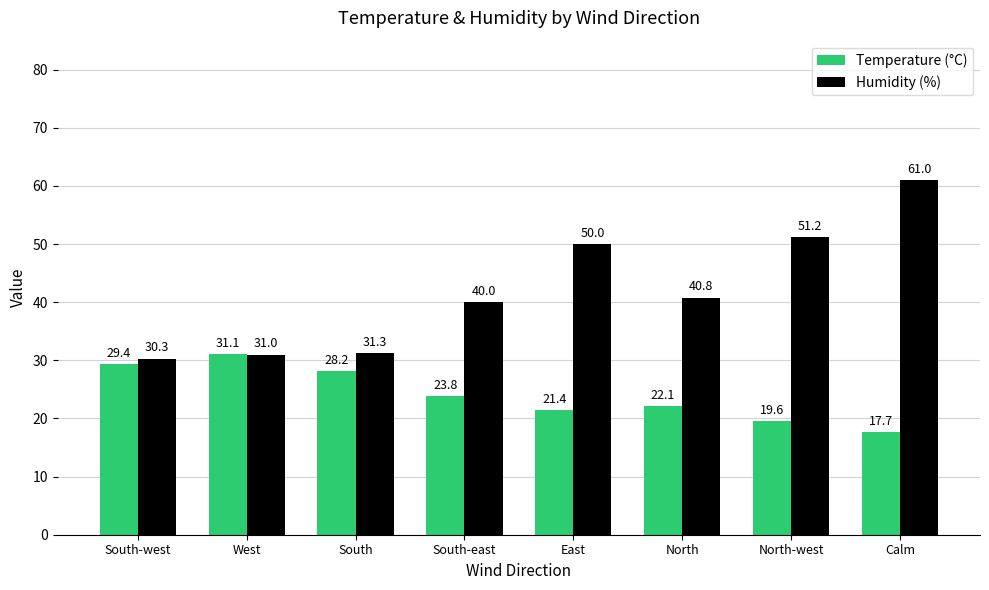

What is the spread (max minus min) of values at South-west?

0.9